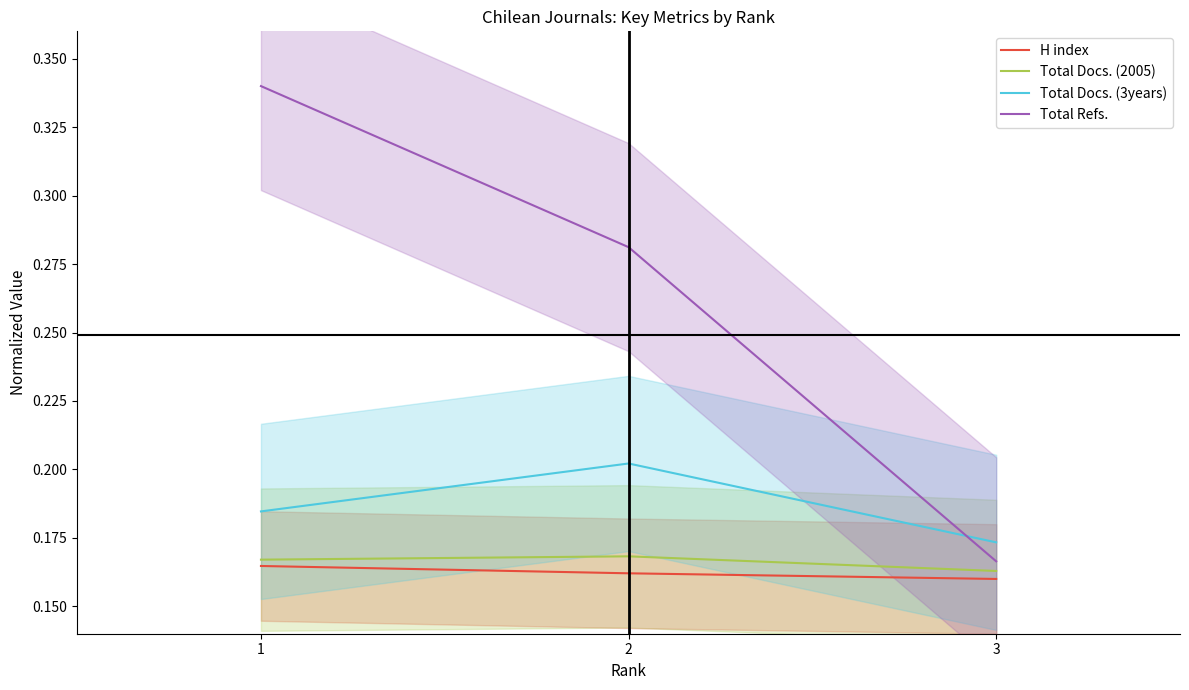

Reading right to left, what are all the values shown in this chart?

H index: 3=0.2	2=0.2	1=0.2
Total Docs. (2005): 3=0.2	2=0.2	1=0.2
Total Docs. (3years): 3=0.2	2=0.2	1=0.2
Total Refs.: 3=0.2	2=0.3	1=0.3